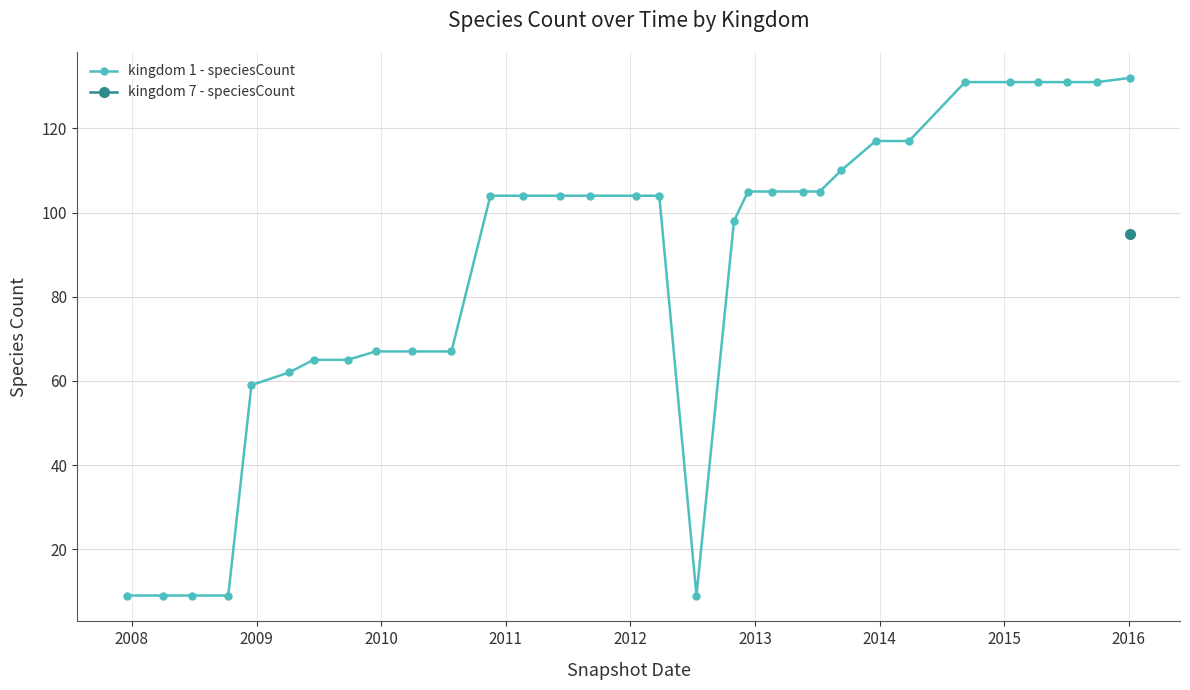

What is the value of the kingdom 1 - speciesCount point at the 30th from the left?

131